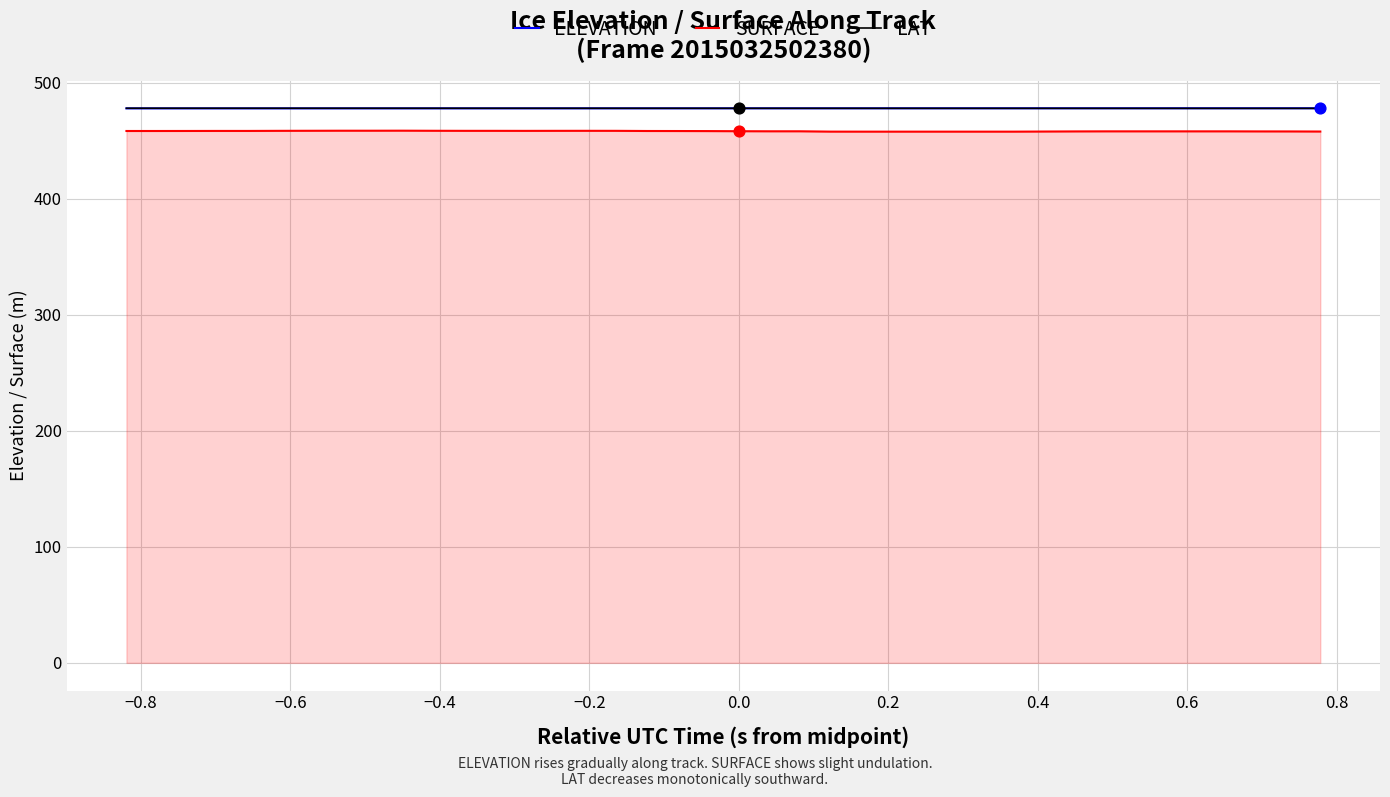

What are all the series names shown in the legend?

ELEVATION, SURFACE, LAT